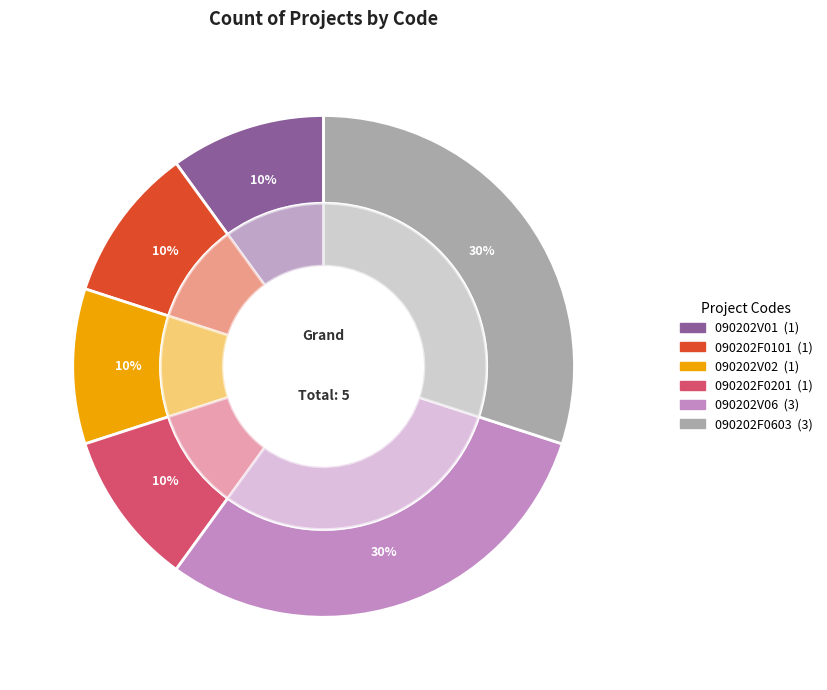

True or false: 090202V02 accounts for 24% of the total.

False